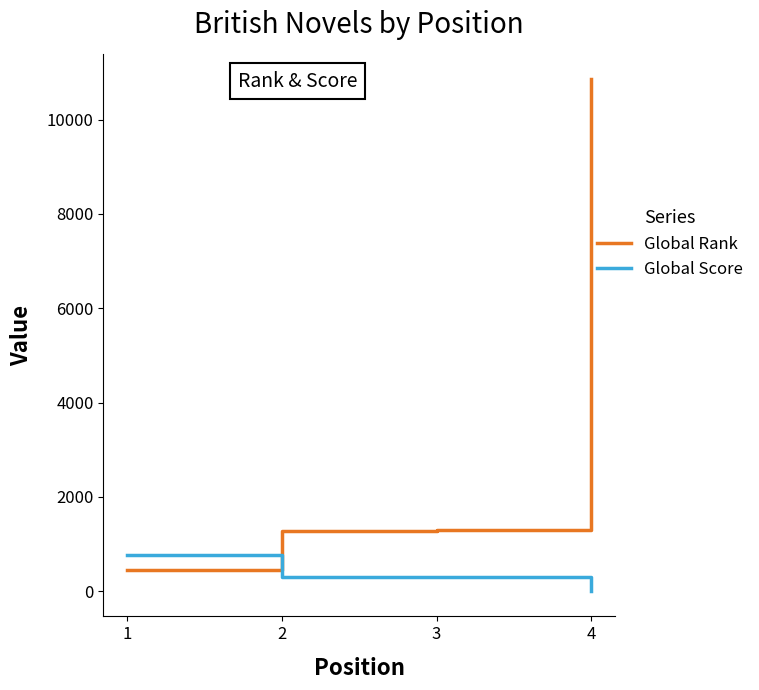

Between which two adjacent categories do Global Score and Global Rank first intersect?

1 and 2